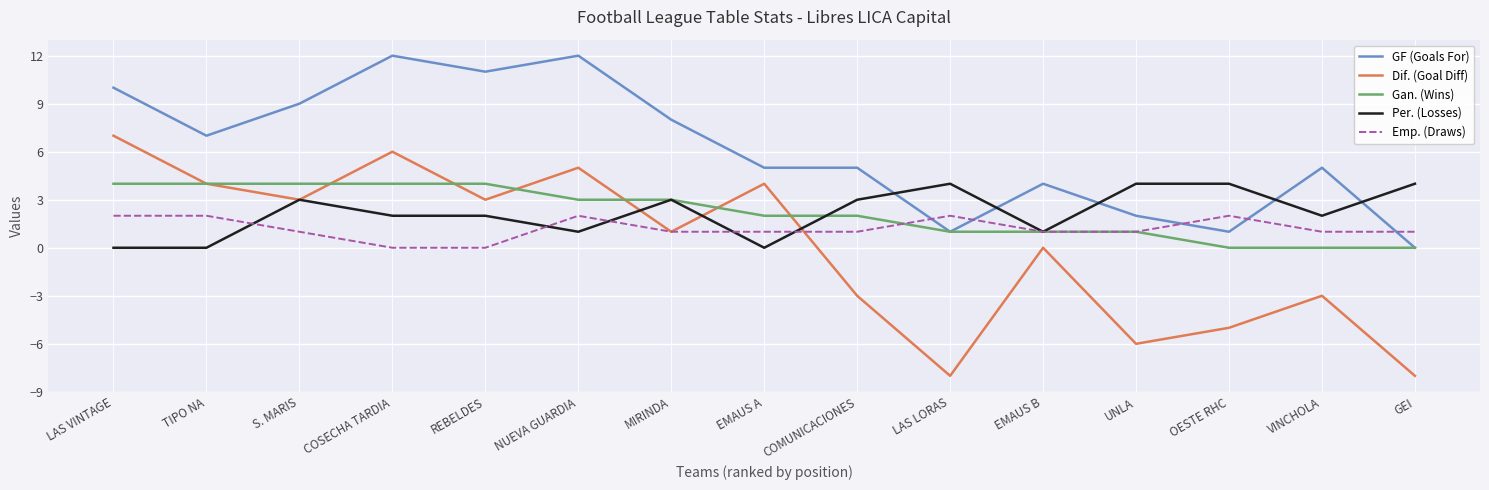

What is the total value across all series at EMAUS B?

7